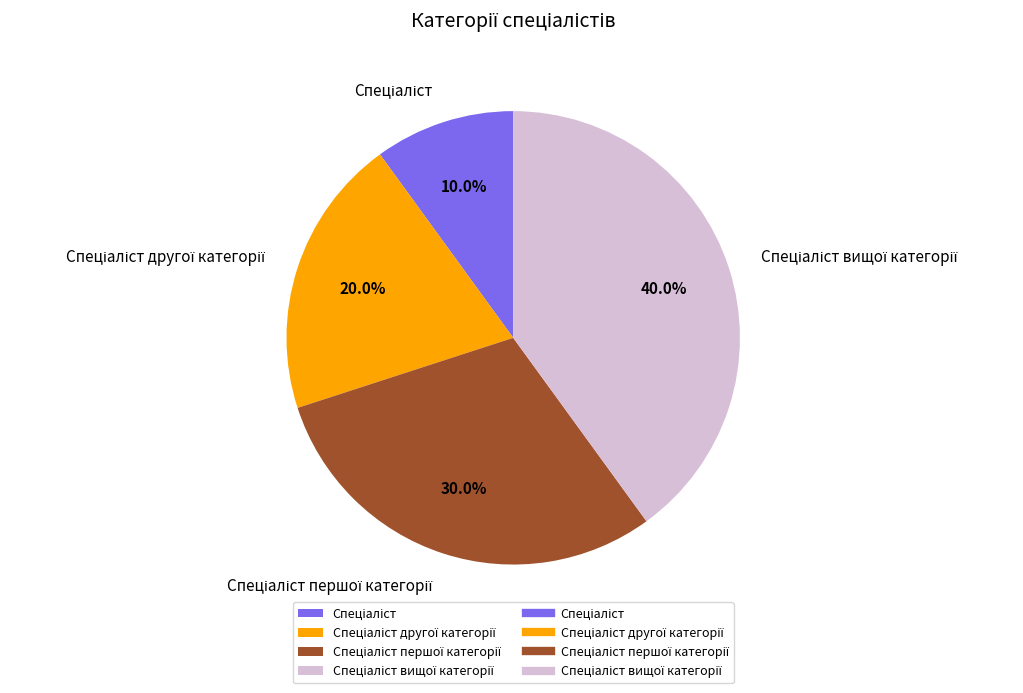

Does any single category account for the majority?

No